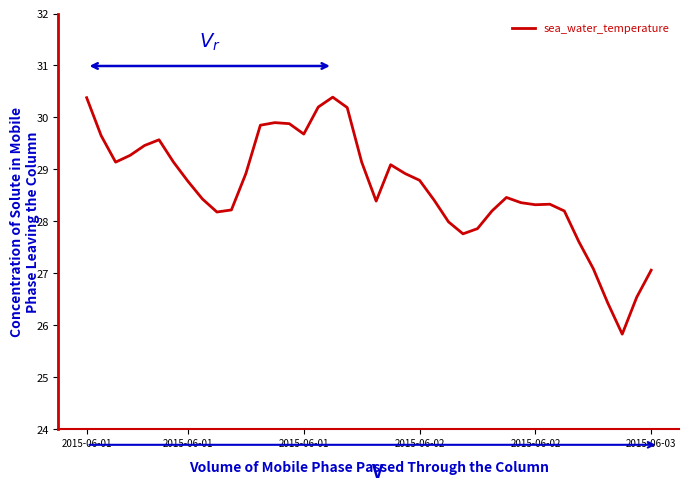

What is the difference between the maximum and minimum values?

4.6